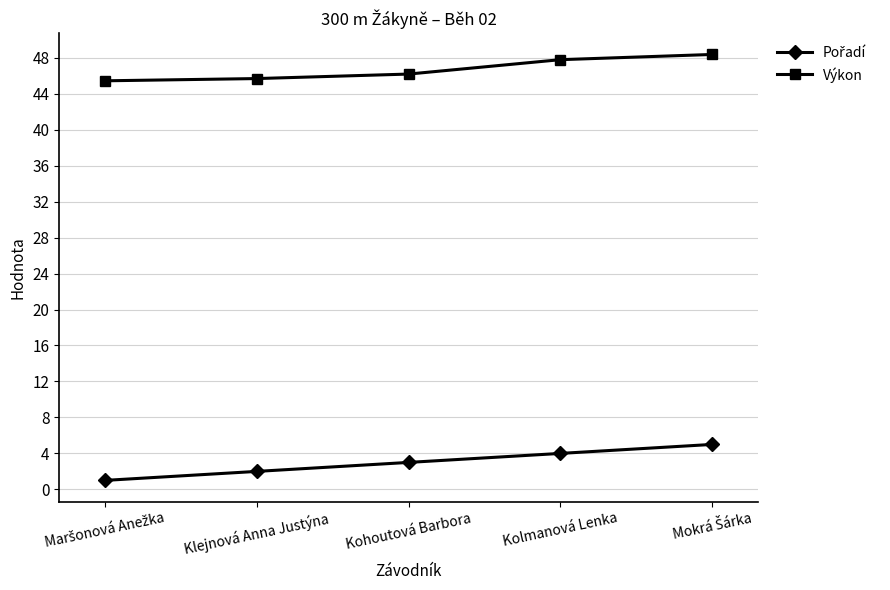

How many categories are shown in the chart?

5